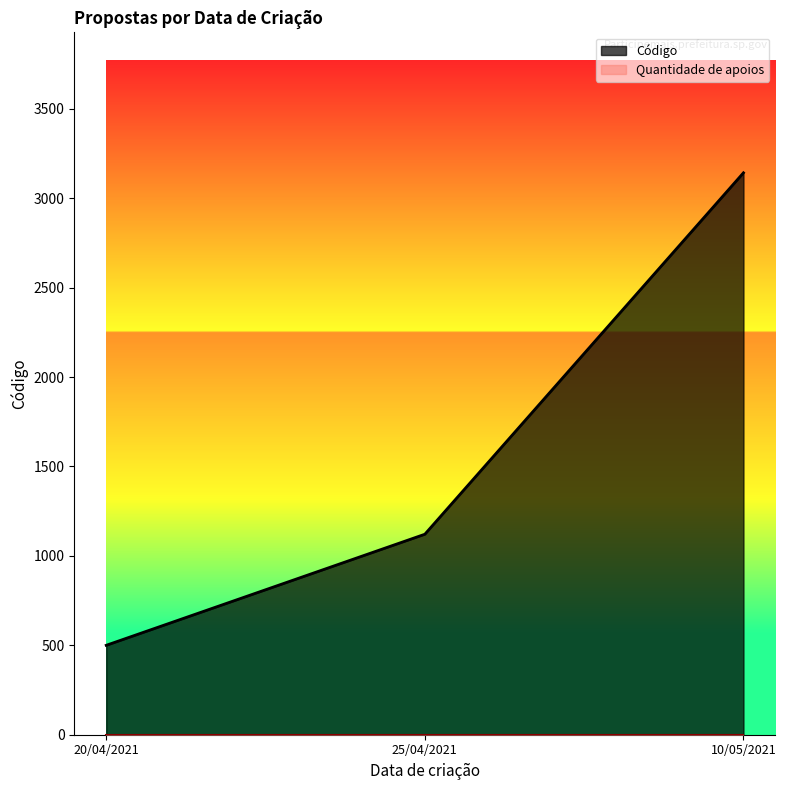

Which series has the widest spread of values?

Código